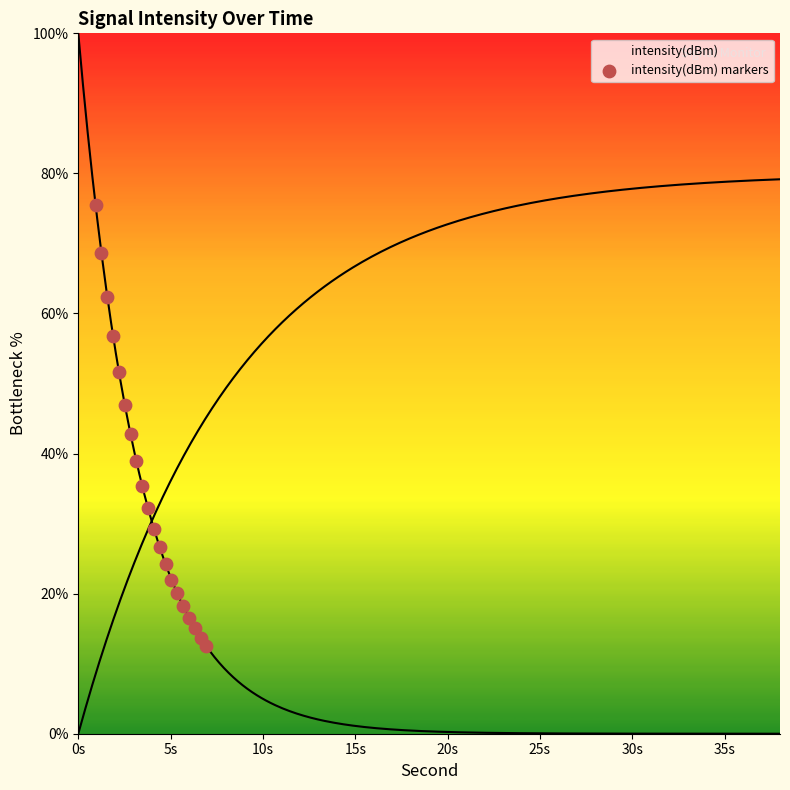

What is the range of X values (max minus min)?

6.0